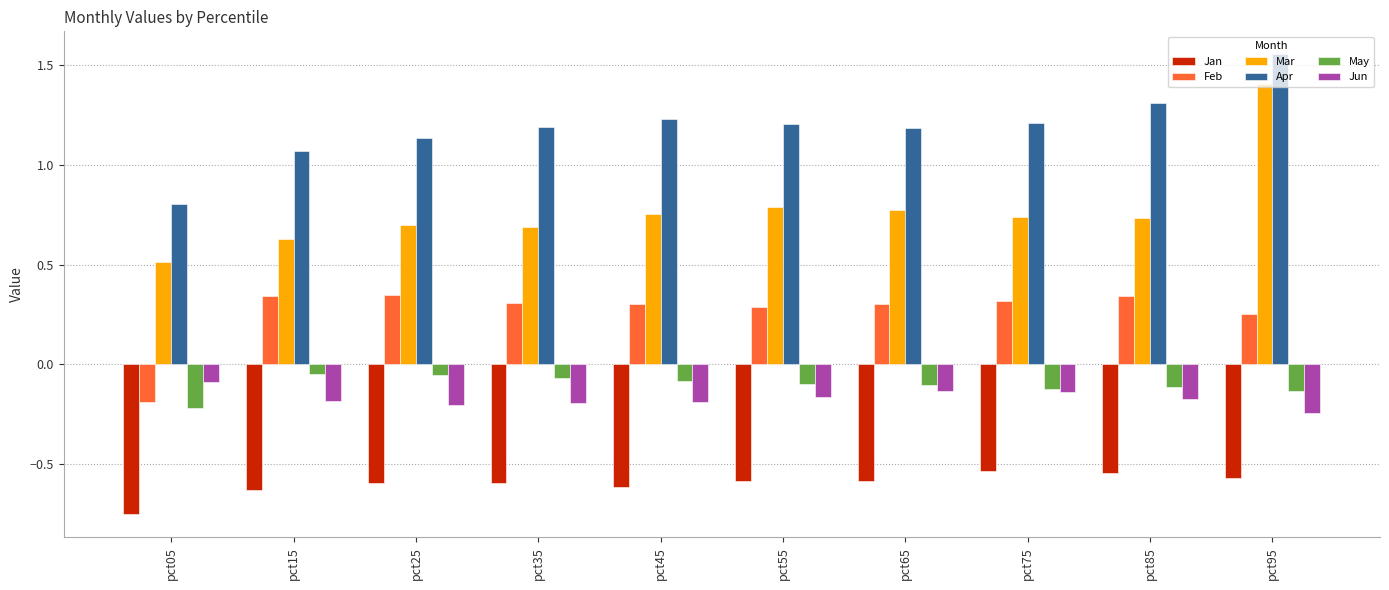

At which label is Mar closest to 0?

pct05